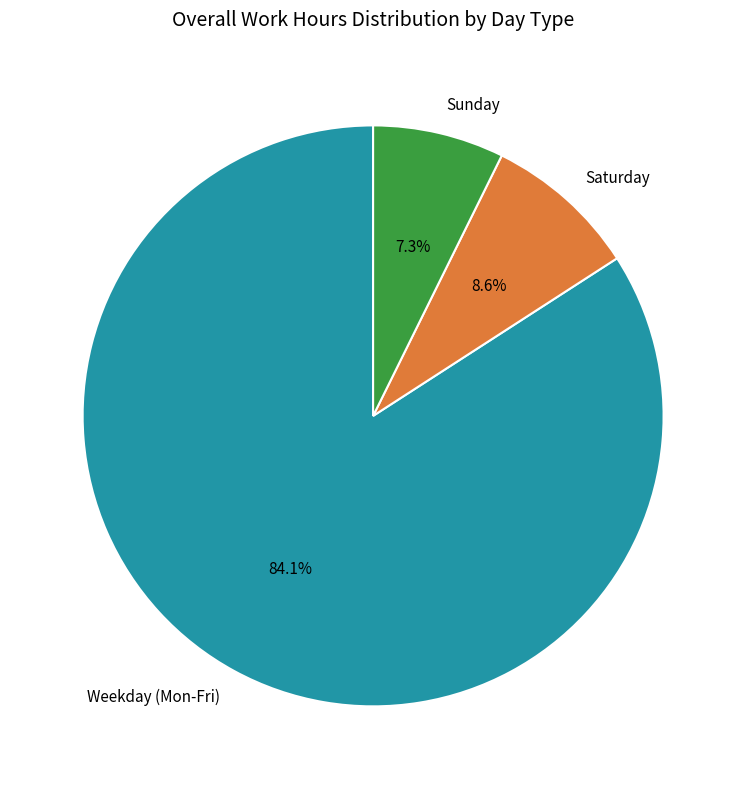

To the nearest percent, what is the difference between the largest and smallest slice percentages?

77%